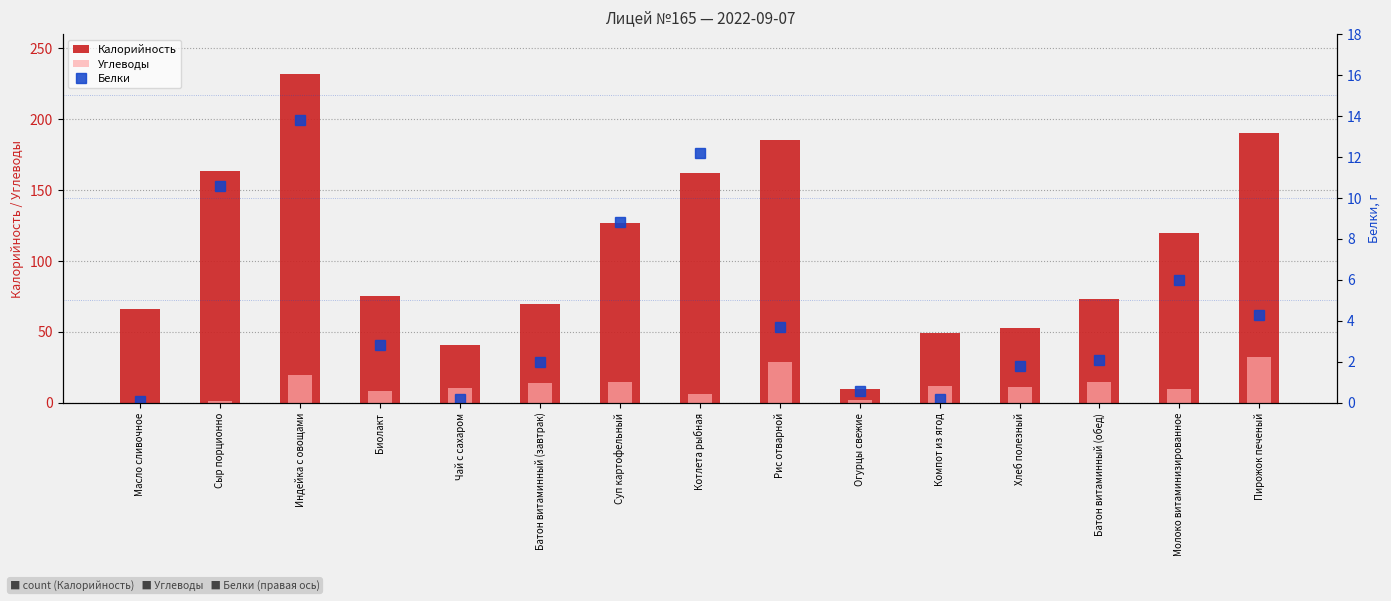

List the series in order of their peak value, lowest first.

Белки, Углеводы, Калорийность